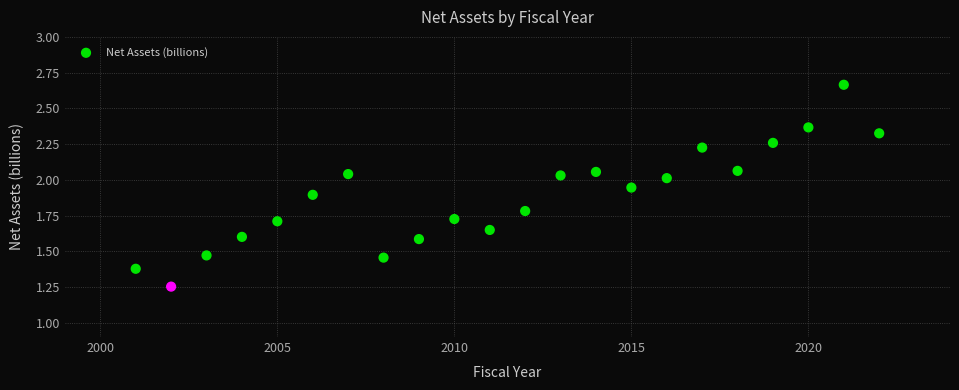

What is the range of X values (max minus min)?

21.0